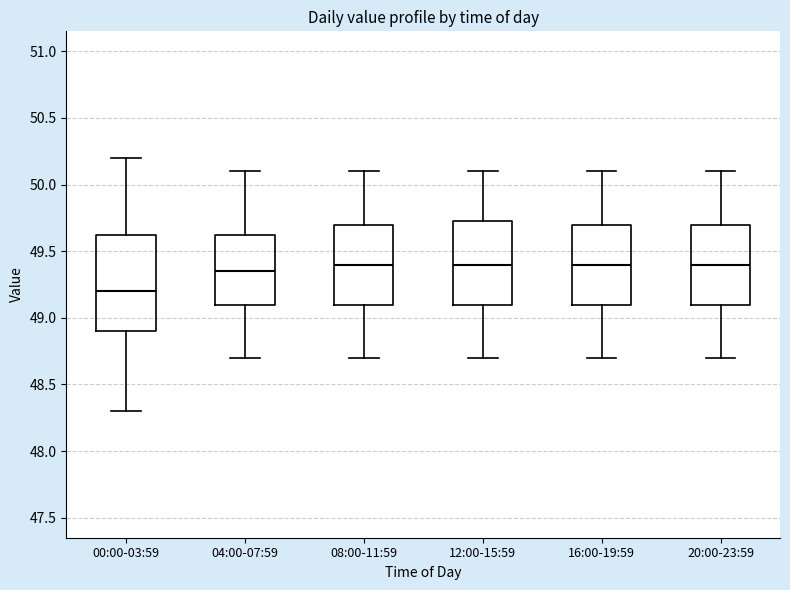

Comparing the boxes themselves (not the whiskers), which one is the tallest?

00:00-03:59